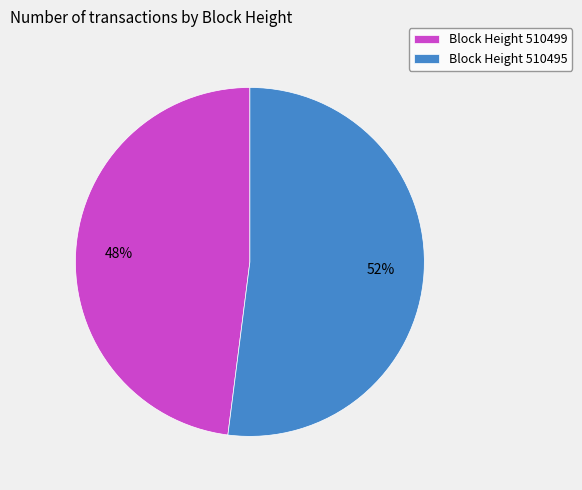

How many segments does this pie chart have?

2